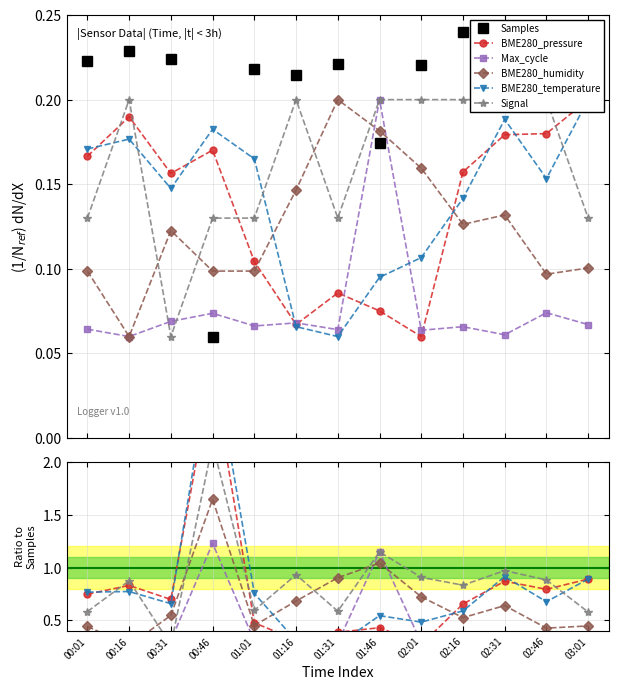

How many intersections are there between Signal and BME280_temperature?

4